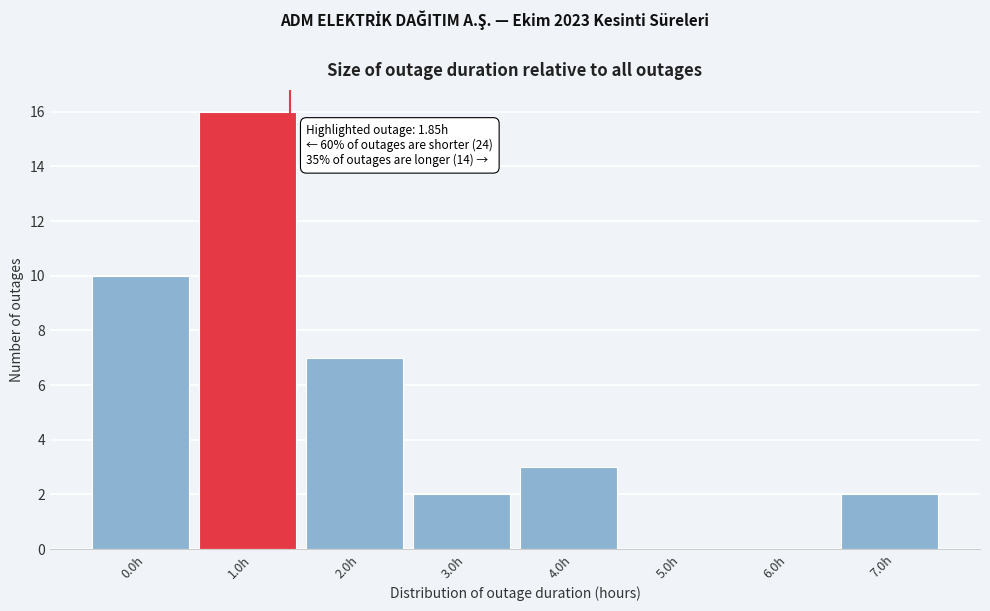

Reading left to right, what are all the values shown in this chart?

0.0h=10	1.0h=16	2.0h=7	3.0h=2	4.0h=3	5.0h=0	6.0h=0	7.0h=2